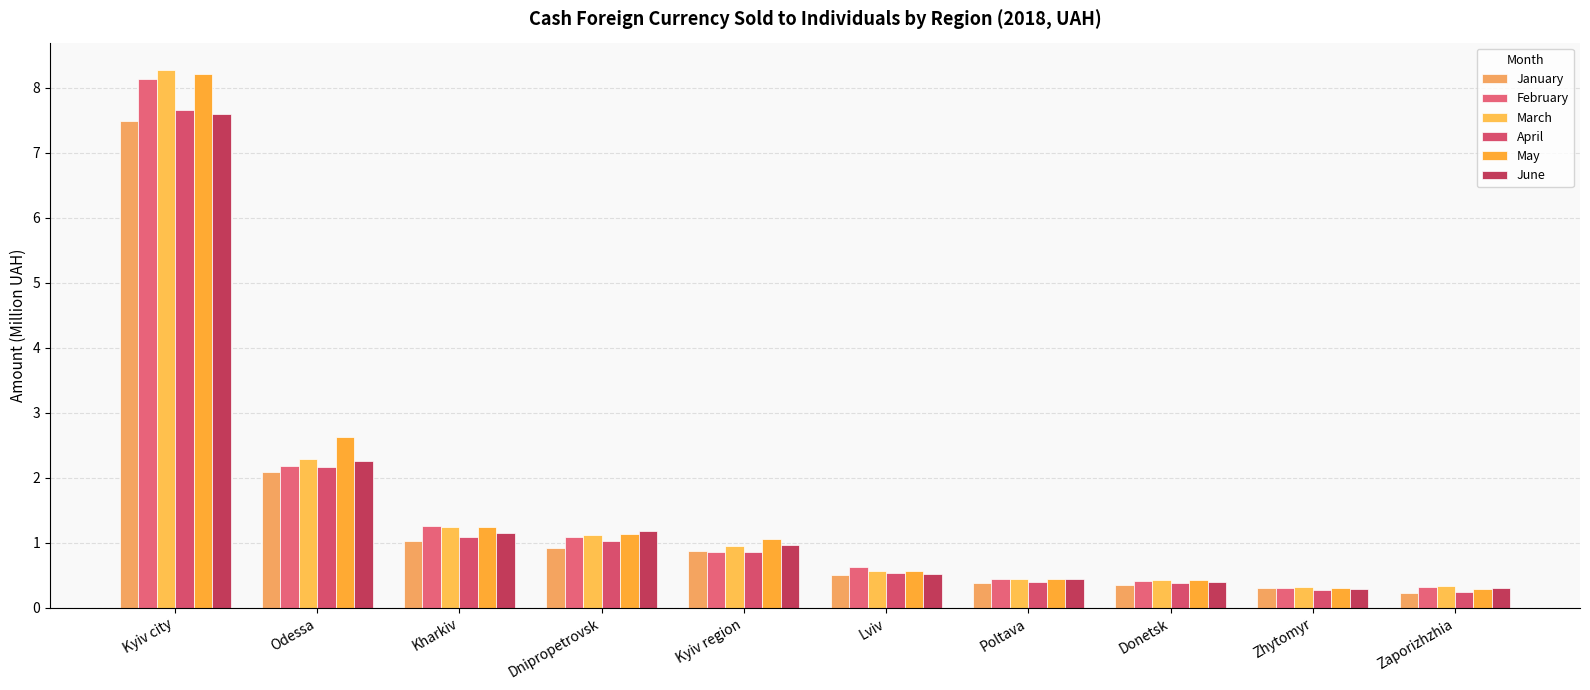

What is the label of the 5th bar from the right?

Lviv